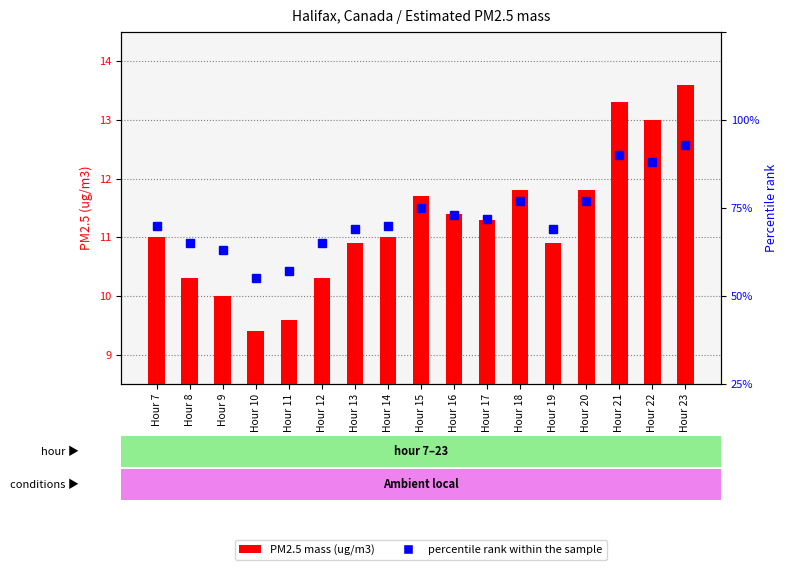

At Hour 21, list the series in order from largest to smallest.

percentile rank within the sample, PM2.5 mass (ug/m3)